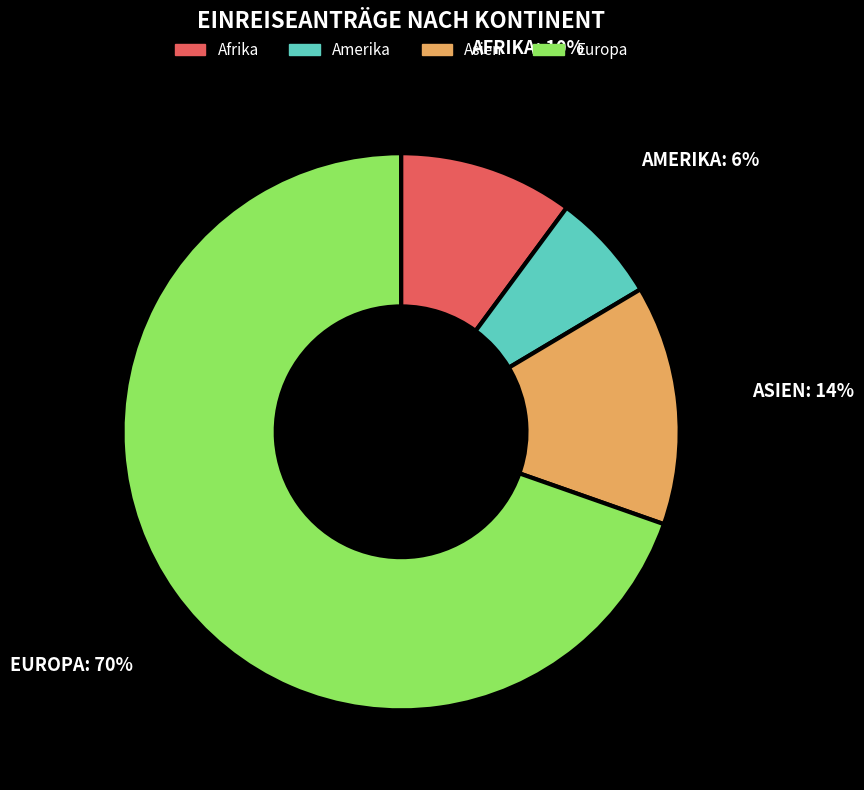

Between Asien and Amerika, which is larger?

Asien